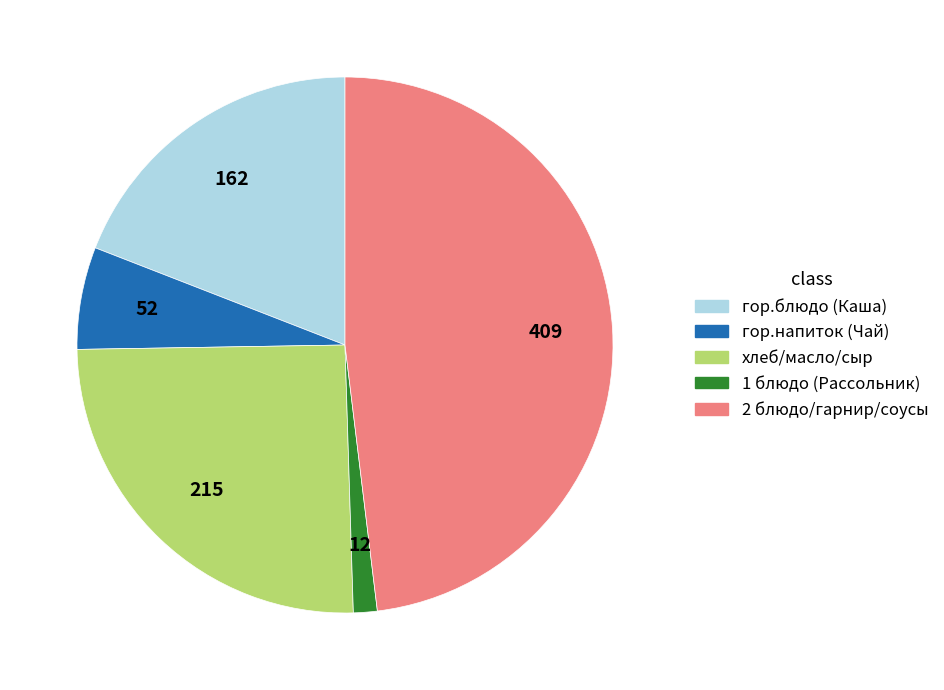

Is there a majority slice in this chart?

No